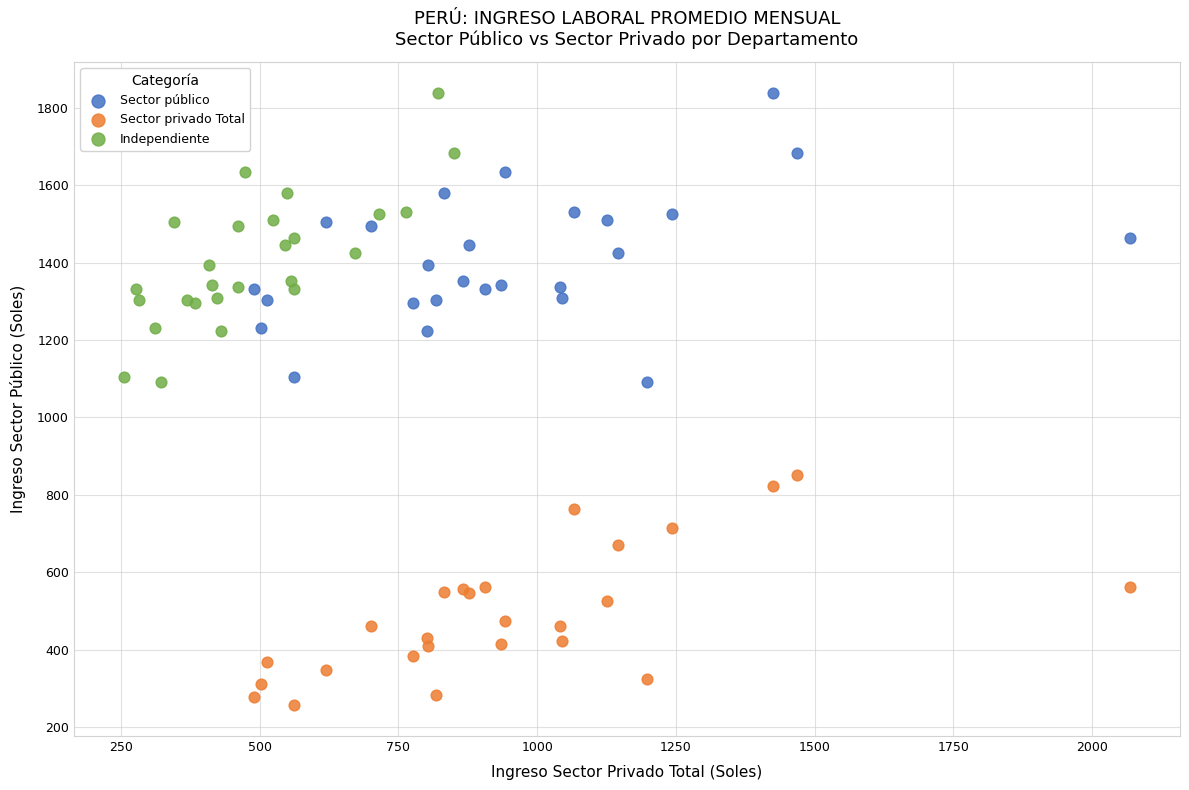

Which series reaches the minimum Y coordinate?

Sector privado Total